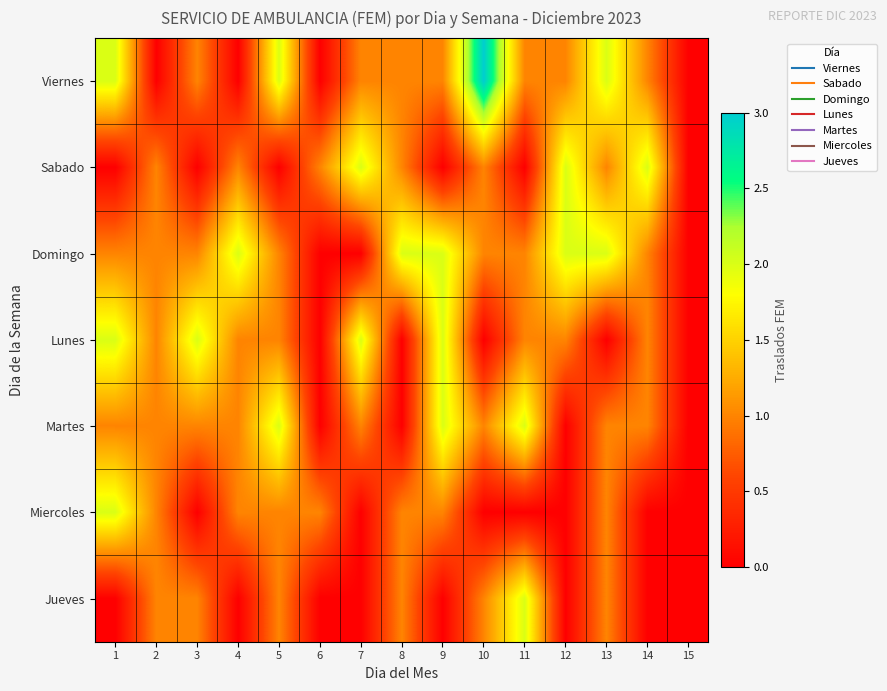

Rank the series at 7 from lowest to highest value.

Domingo, Miercoles, Jueves, Viernes, Martes, Sabado, Lunes